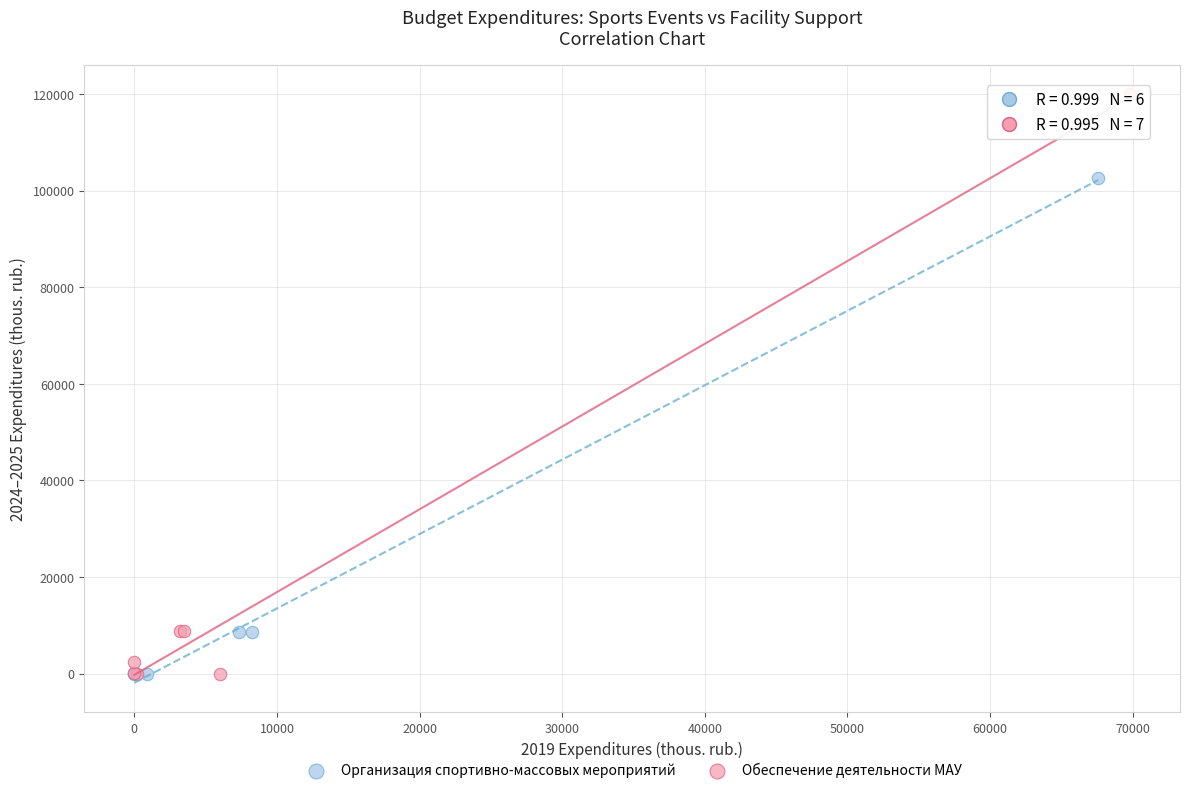

Which series has the widest spread of Y values?

Обеспечение деятельности МАУ